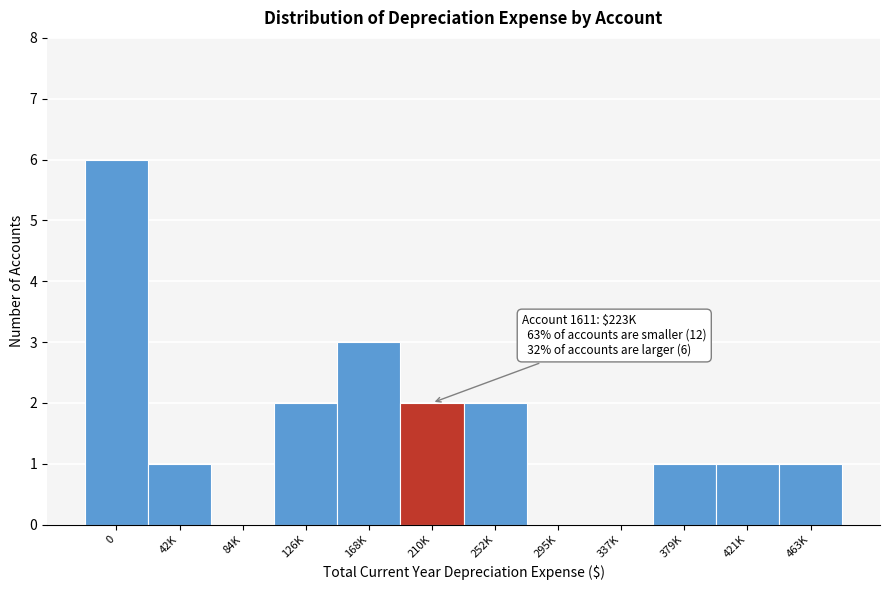

Reading left to right, extract all data points from this chart.

0=6	42K=1	84K=0	126K=2	168K=3	210K=2	252K=2	295K=0	337K=0	379K=1	421K=1	463K=1